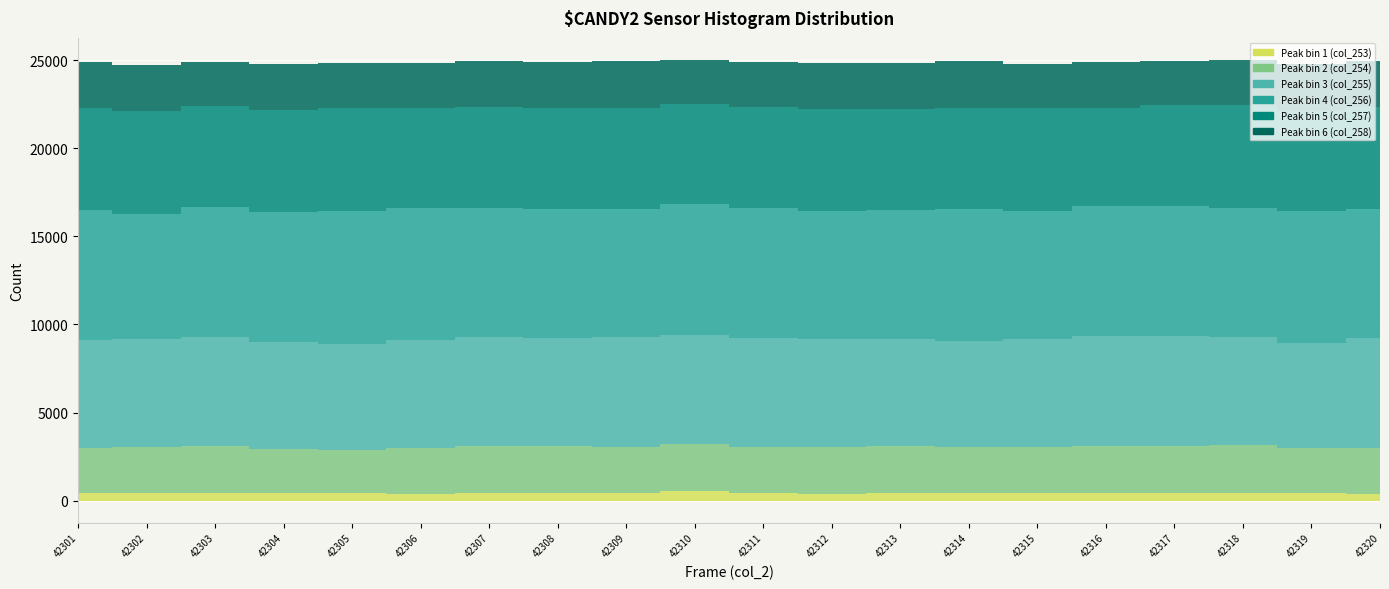

The Peak bin 5 (col_257) series shows 8277 at 42302. True or false?

False